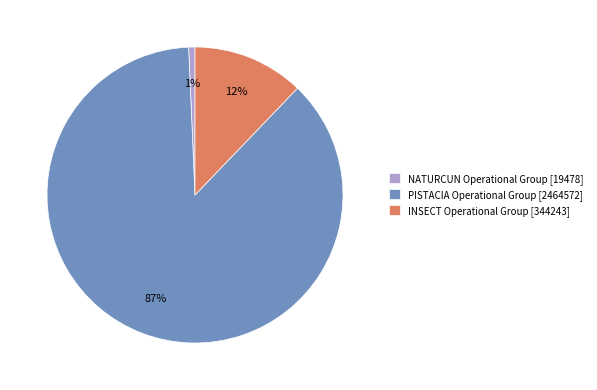

To the nearest percent, what is the combined percentage of PISTACIA Operational Group [2464572] and NATURCUN Operational Group [19478]?

88%